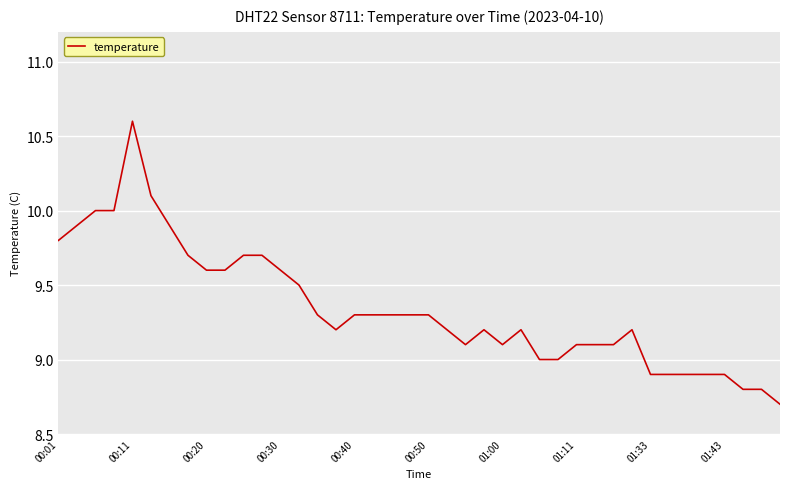

What is the smallest value displayed?

8.7